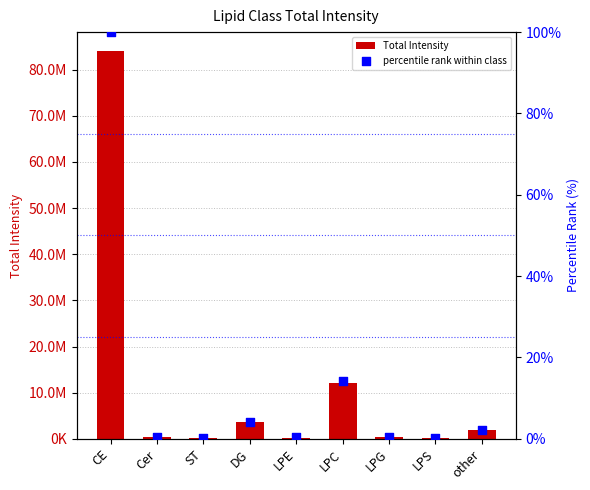

Which series contains the lowest Y value?

percentile rank within class